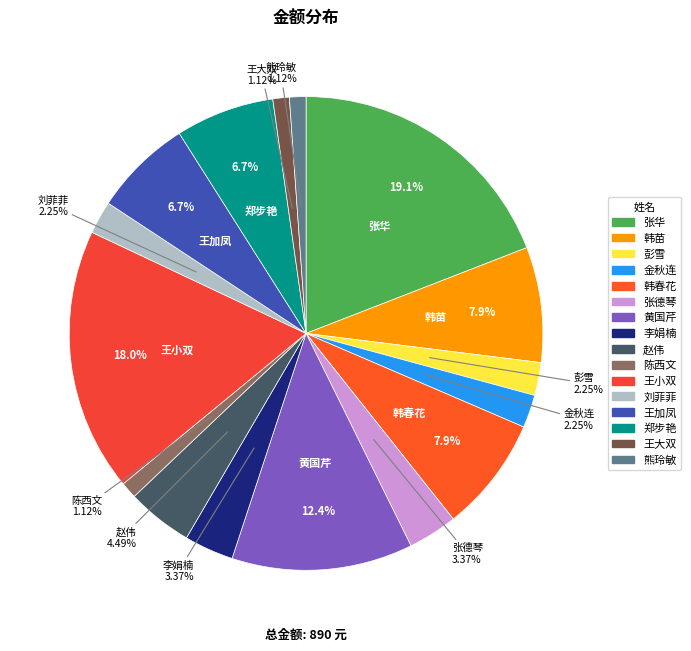

To the nearest percent, what is the difference between the largest and smallest slice percentages?

18%